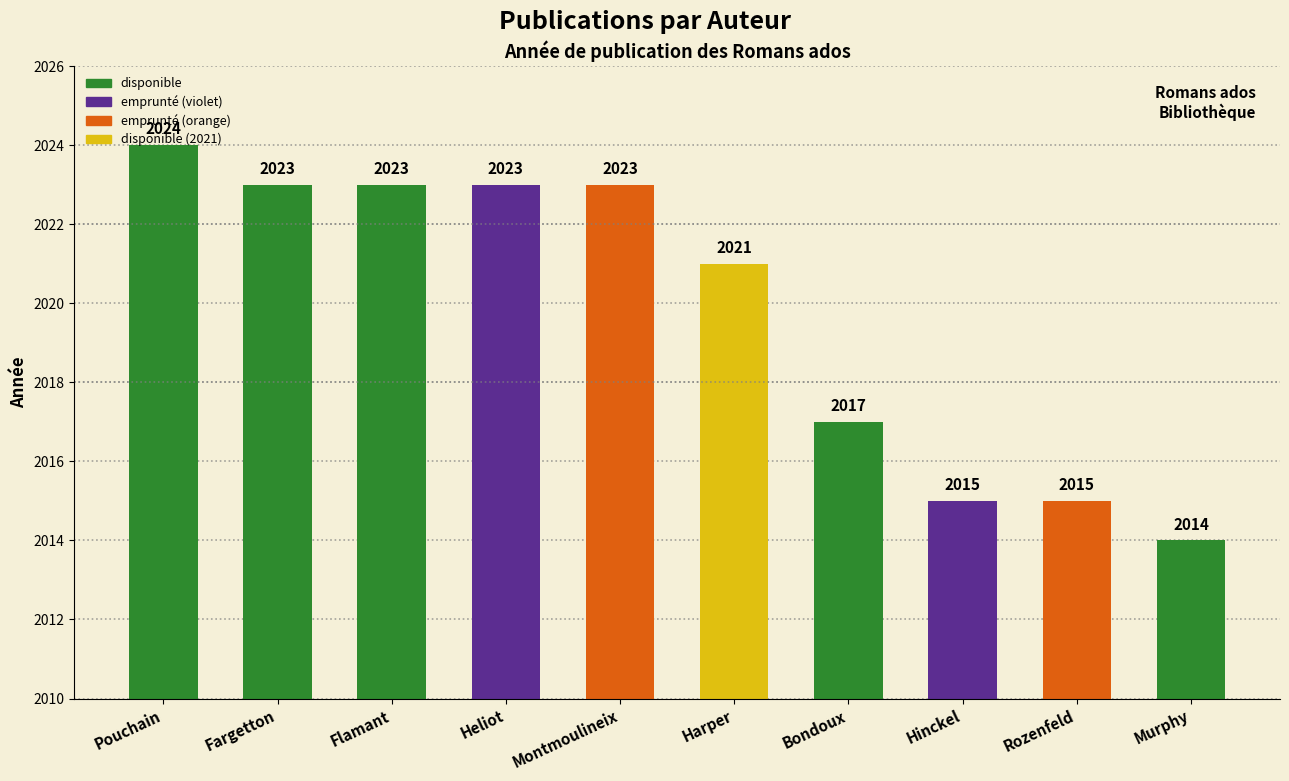

Count the number of data series in this chart.

1